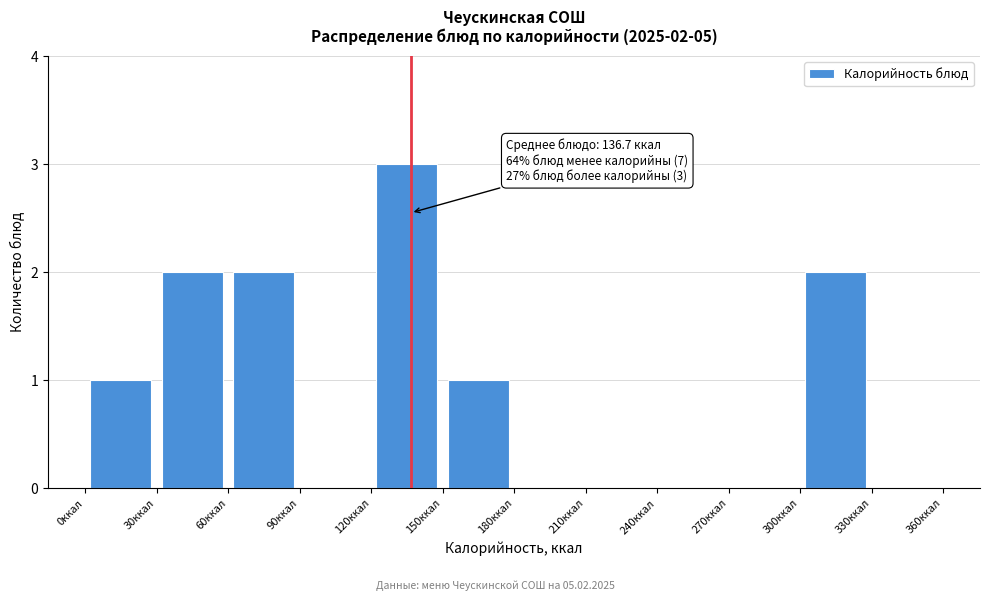

Over which range of the x-axis is the bar tallest?

120 to 150